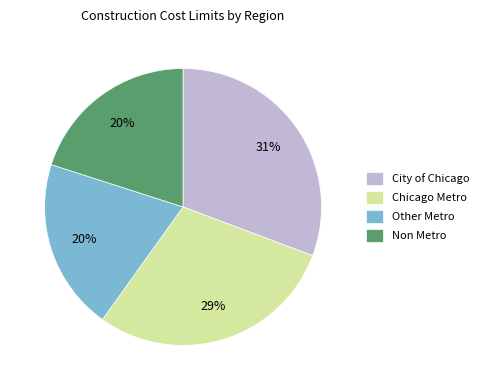

What is the ratio of the value at Non Metro to the value at Other Metro?

1.0